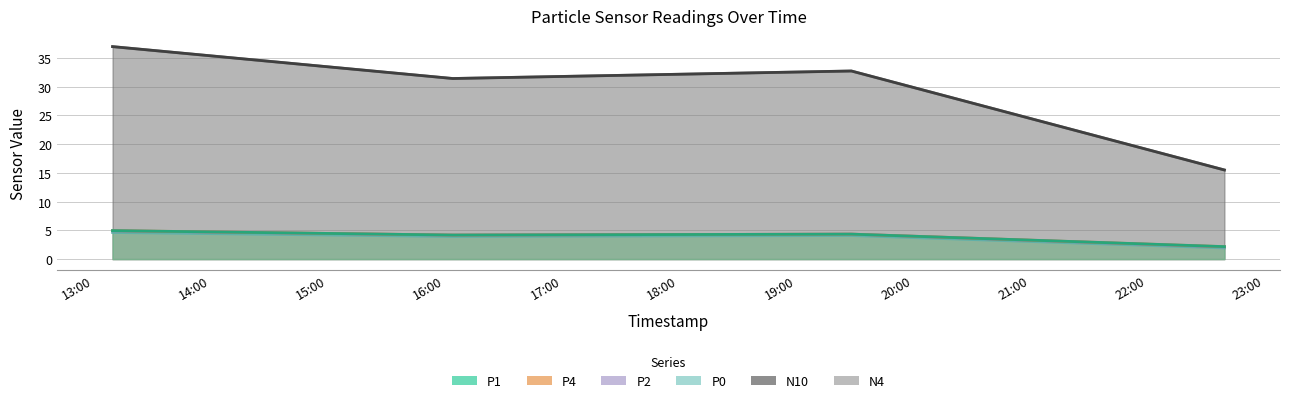

At which label does N4 reach its minimum?

2022-10-23T22:39:28